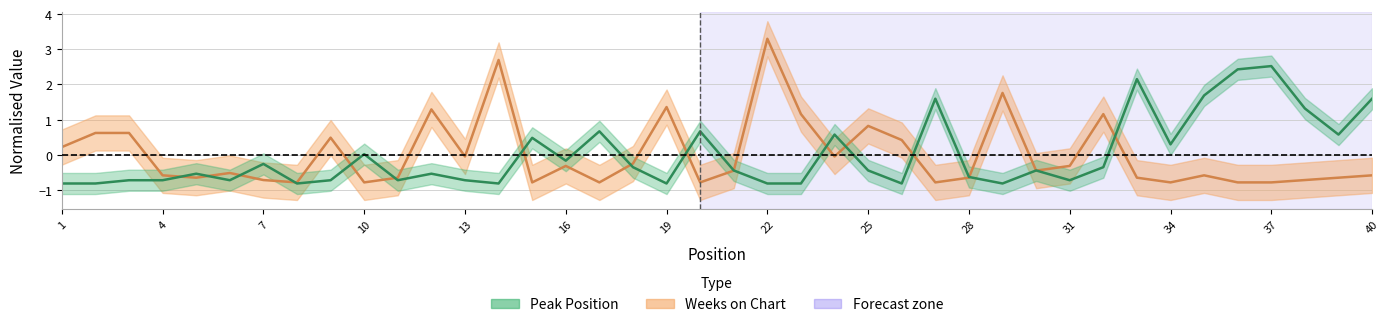

Reading right to left, extract all data points from this chart.

Peak Position: 1.6	0.6	1.3	2.5	2.4	1.7	0.3	2.2	-0.4	-0.7	-0.4	-0.8	-0.6	1.6	-0.8	-0.4	0.6	-0.8	-0.8	-0.4	0.7	-0.8	-0.4	0.7	-0.2	0.5	-0.8	-0.7	-0.5	-0.7	0.0	-0.7	-0.8	-0.3	-0.7	-0.5	-0.7	-0.7	-0.8	-0.8
Weeks on Chart: -0.6	-0.7	-0.7	-0.8	-0.8	-0.6	-0.8	-0.7	1.2	-0.3	-0.5	1.8	-0.7	-0.8	0.4	0.8	-0.0	1.2	3.3	-0.5	-0.8	1.4	-0.2	-0.8	-0.3	-0.8	2.7	-0.0	1.3	-0.7	-0.8	0.5	-0.8	-0.7	-0.5	-0.7	-0.6	0.6	0.6	0.2